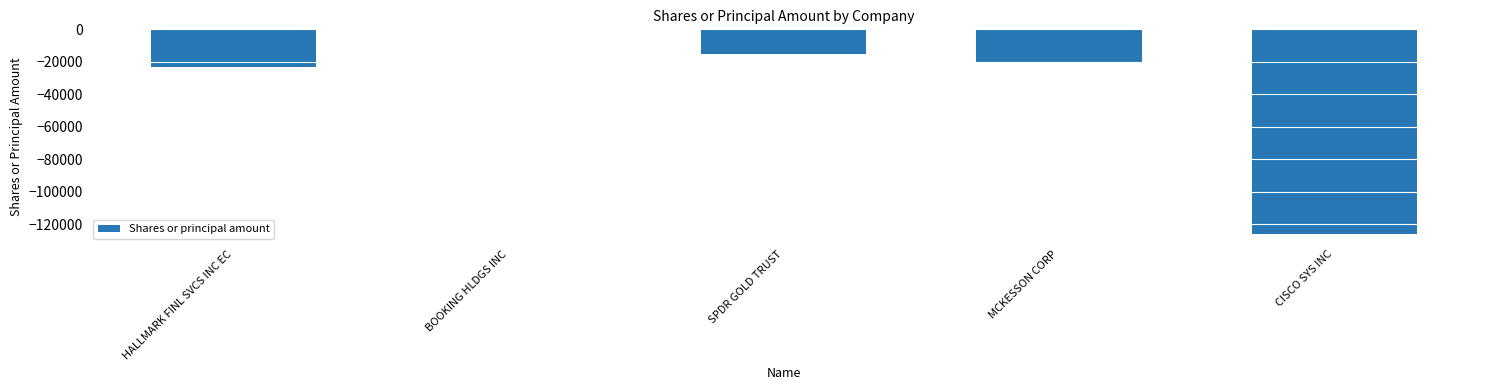

What is the label of the 3rd bar from the left?

SPDR GOLD TRUST